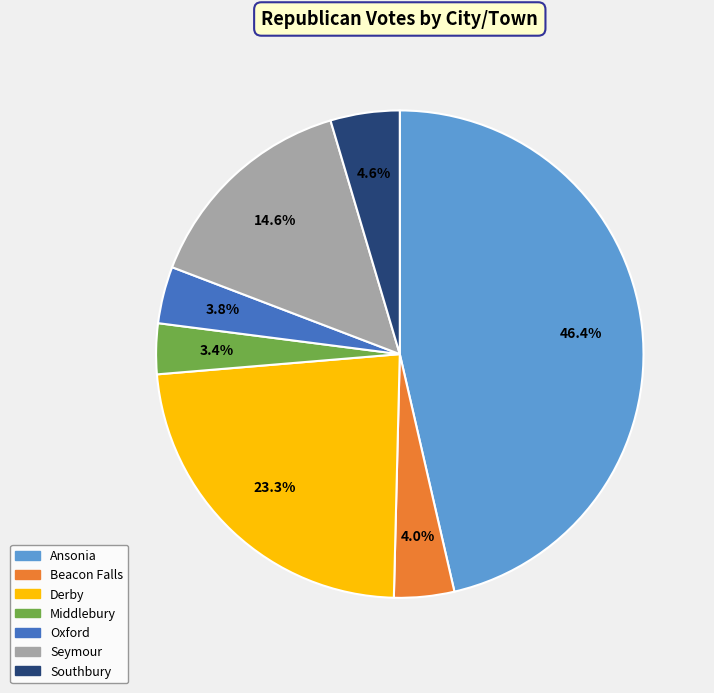

Do Oxford and Derby together represent more than half of the pie?

No